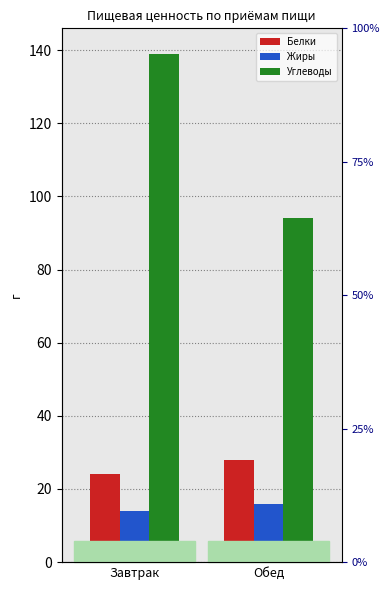

Which has a higher value, Завтрак or Обед?

Обед